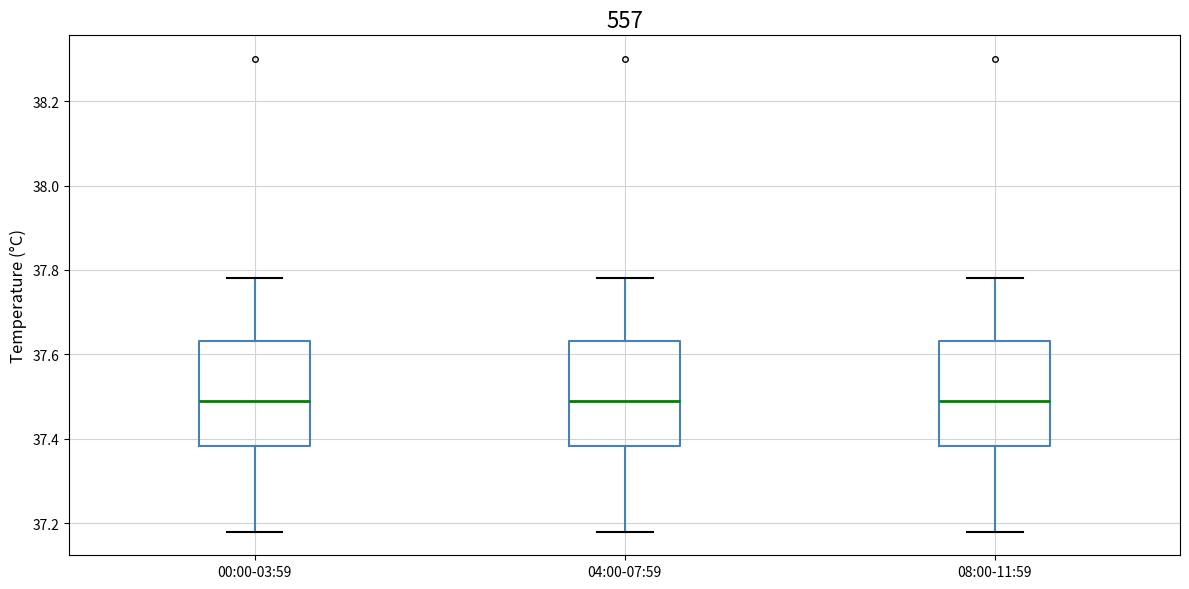

Where is the upper edge of the box for 04:00-07:59 on the y-axis? The values are not printed on the chart, so give them approximately, as read against the axis.

37.64